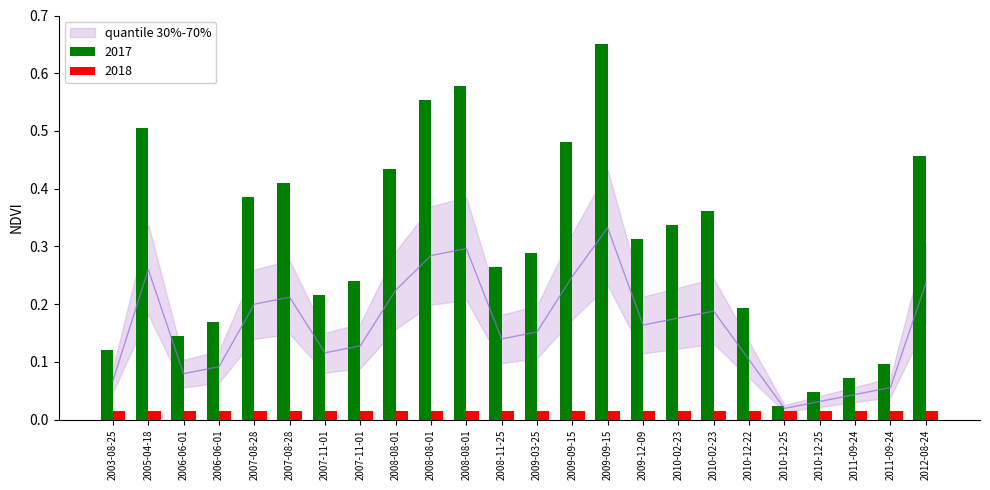

Reading left to right, what are all the values shown in this chart?

0.1	0.3	0.1	0.1	0.2	0.2	0.1	0.1	0.2	0.3	0.3	0.1	0.2	0.2	0.3	0.2	0.2	0.2	0.1	0.0	0.0	0.0	0.1	0.2